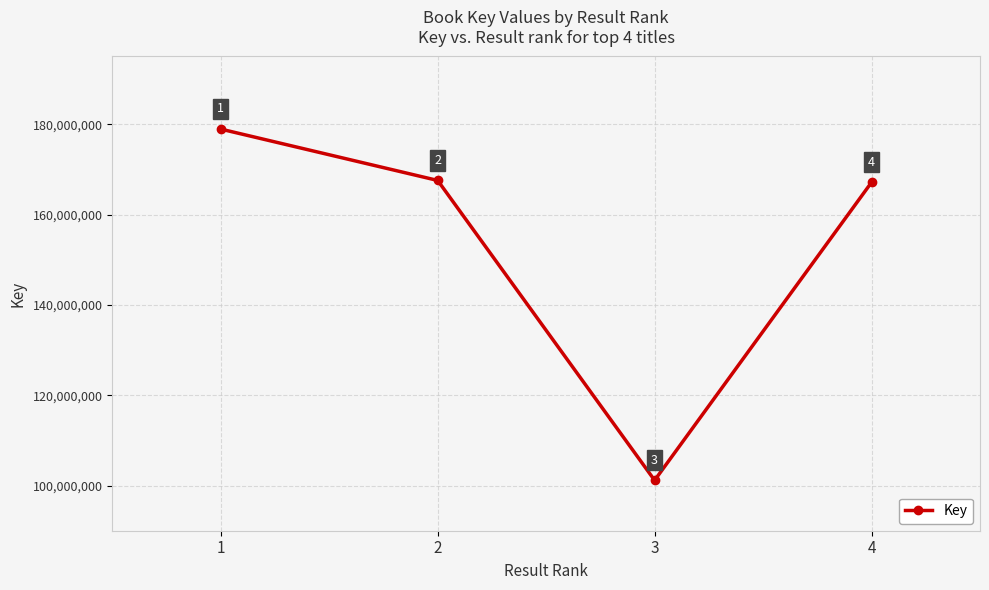

What is the change in value from 1 to 4?

-11790829